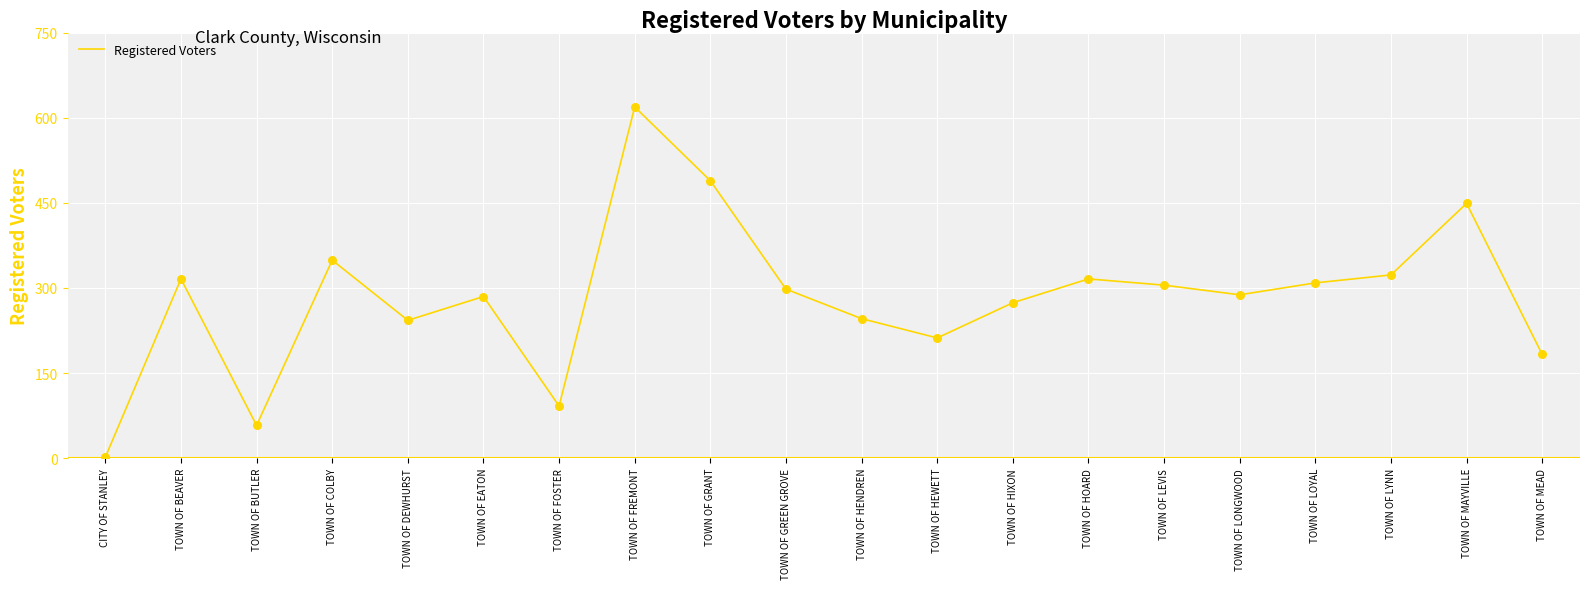

Which has a higher value, TOWN OF HOARD or TOWN OF EATON?

TOWN OF HOARD